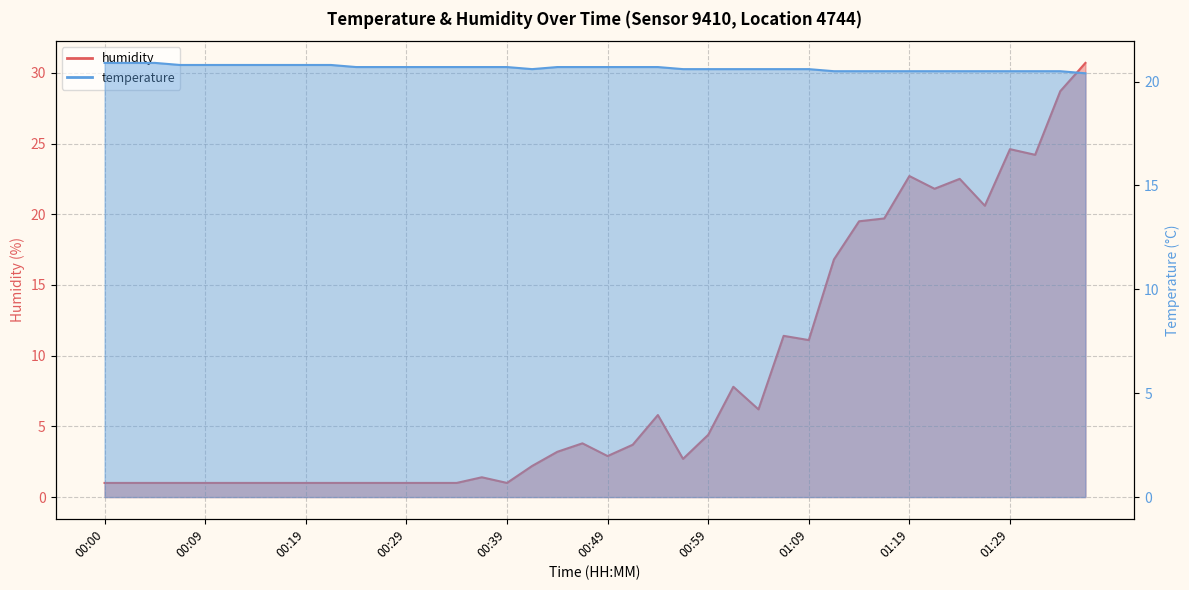

At 00:51, list the series in order from largest to smallest.

temperature, humidity